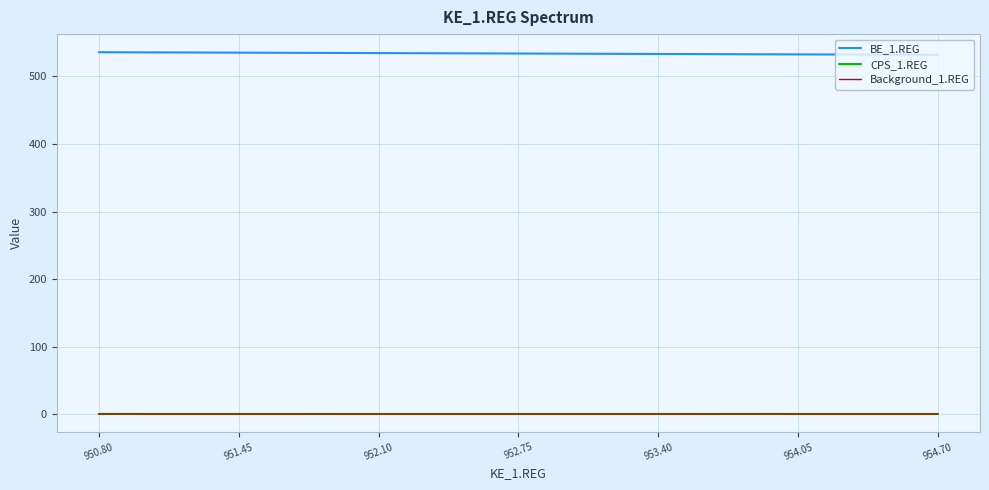

What is the minimum value for Background_1.REG?

0.4